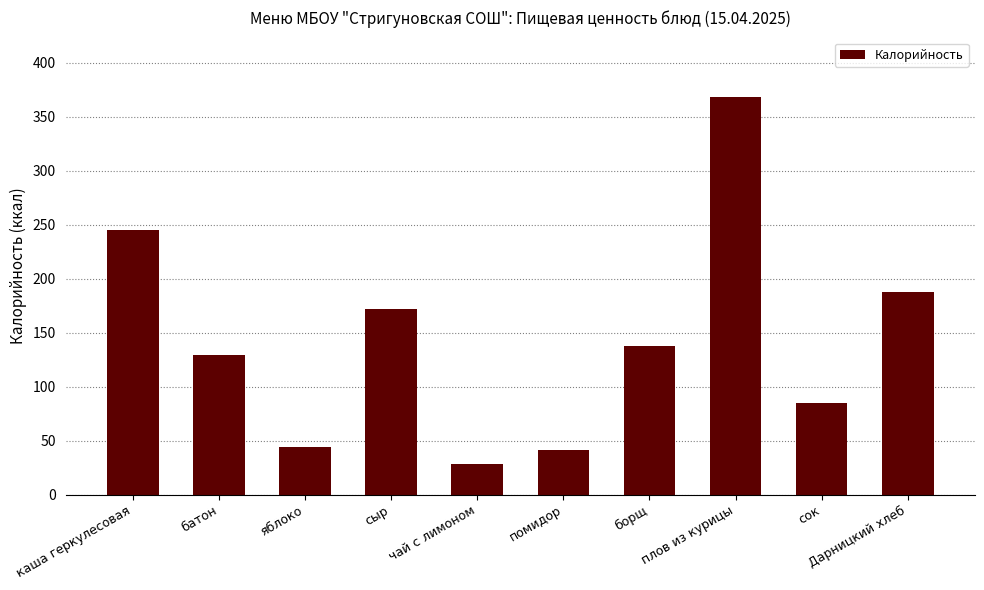

What is the change in value from каша геркулесовая to сыр?

-73.9